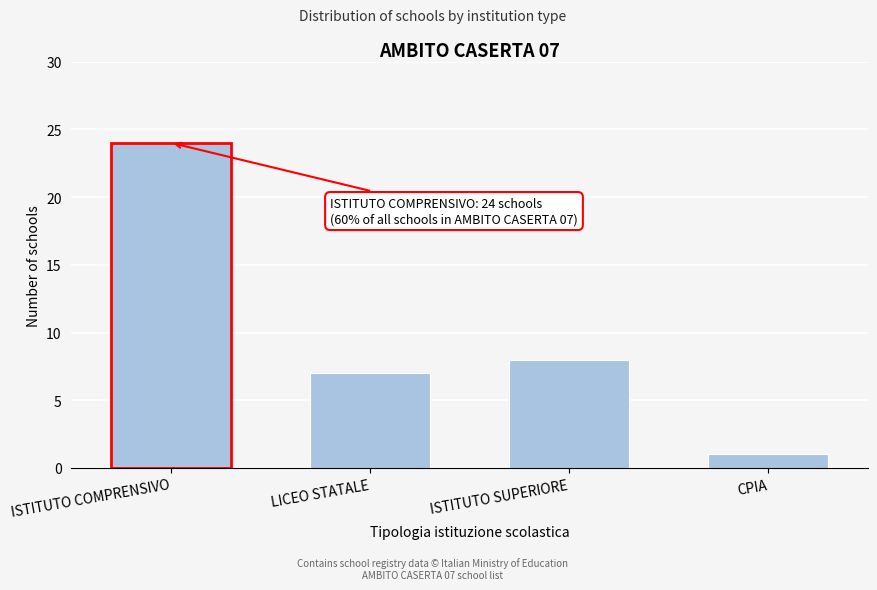

Reading left to right, what are all the values shown in this chart?

ISTITUTO COMPRENSIVO=24	LICEO STATALE=7	ISTITUTO SUPERIORE=8	CPIA=1